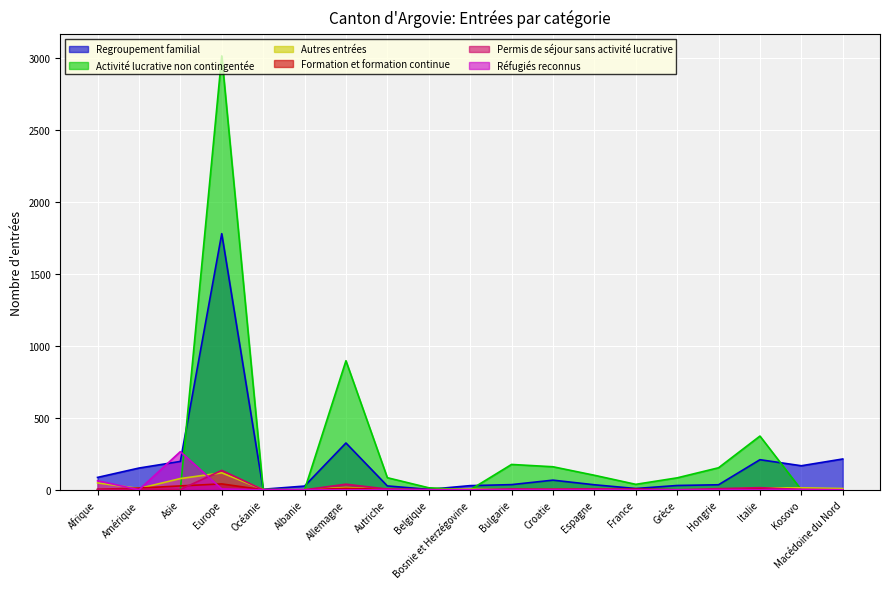

Reading right to left, extract all data points from this chart.

Regroupement familial: 214	167	209	35	30	9	35	67	36	29	3	27	325	26	4	1778	197	151	86
Activité lucrative non contingentée: 0	0	373	153	83	38	101	160	176	0	14	84	896	0	0	3012	0	0	0
Autres entrées: 9	14	13	2	0	0	4	2	1	5	0	2	16	1	2	118	78	9	48
Formation et formation continue: 0	0	11	0	0	5	1	0	0	0	0	3	10	0	0	41	27	12	3
Permis de séjour sans activité lucrative: 0	2	15	8	0	2	7	5	6	0	1	5	39	0	0	135	2	4	2
Réfugiés reconnus: 0	2	0	0	0	0	0	0	0	0	0	0	0	0	0	6	265	0	63